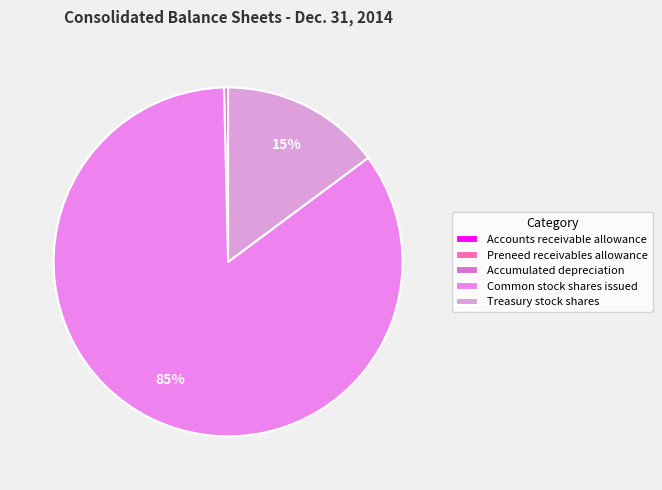

Does Common stock shares issued represent more than half of the total?

Yes